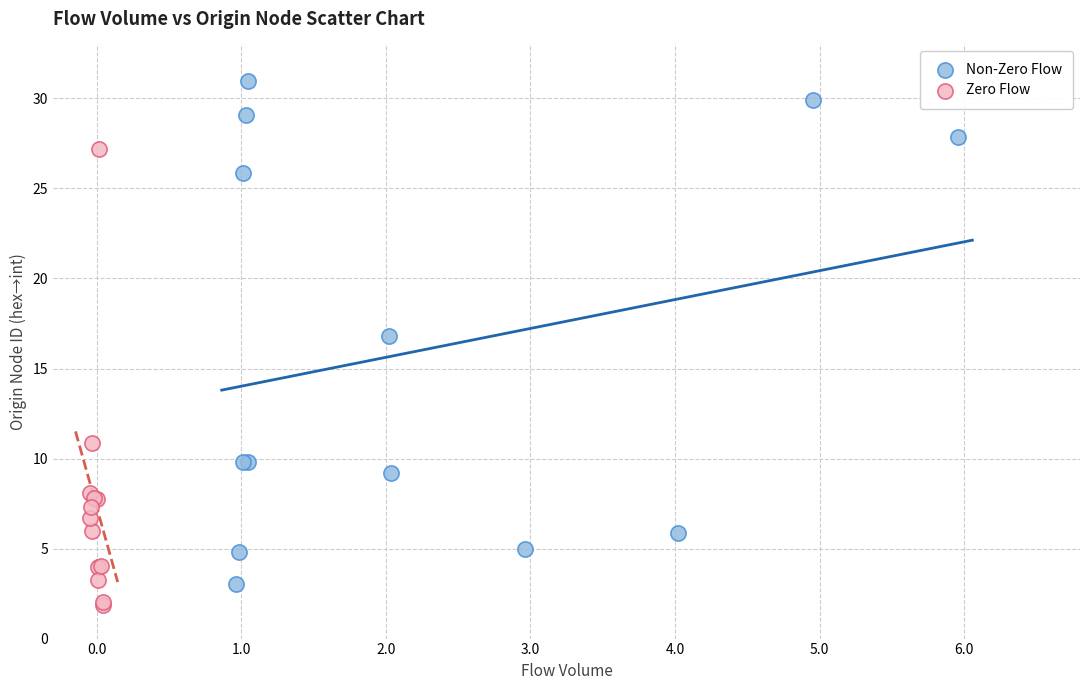

What are all the series names shown in the legend?

Non-Zero Flow, Zero Flow